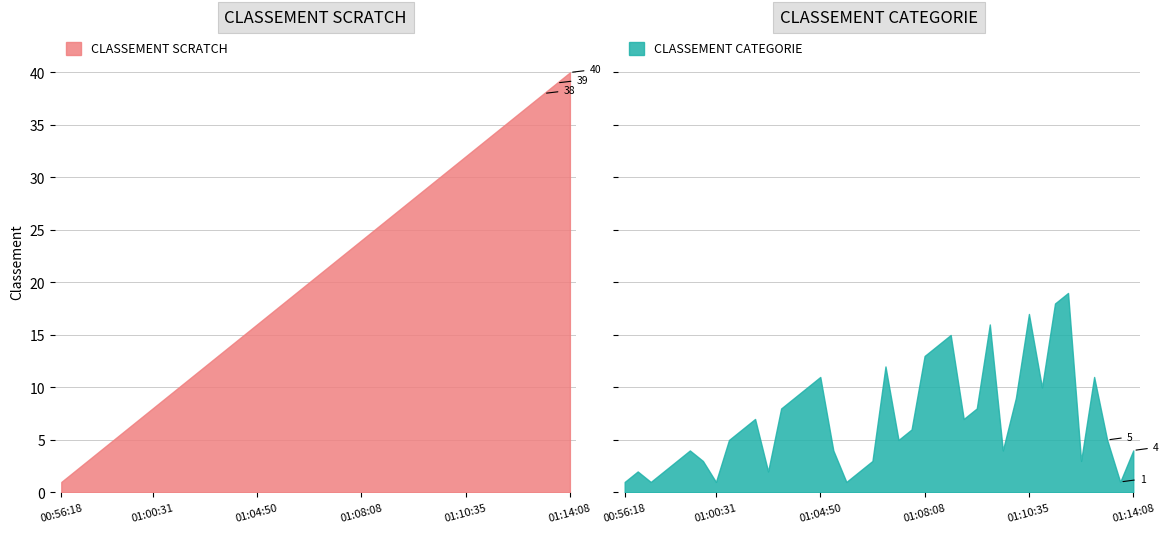

Which series has the largest total across all categories?

CLASSEMENT SCRATCH